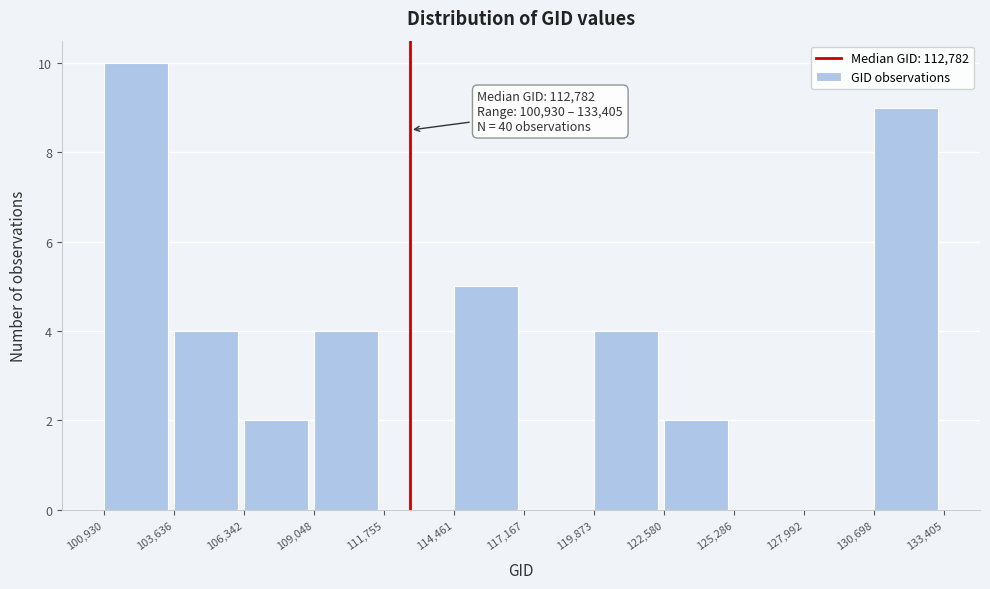

Over which range of the x-axis is the bar tallest?

100,930 to 103,636